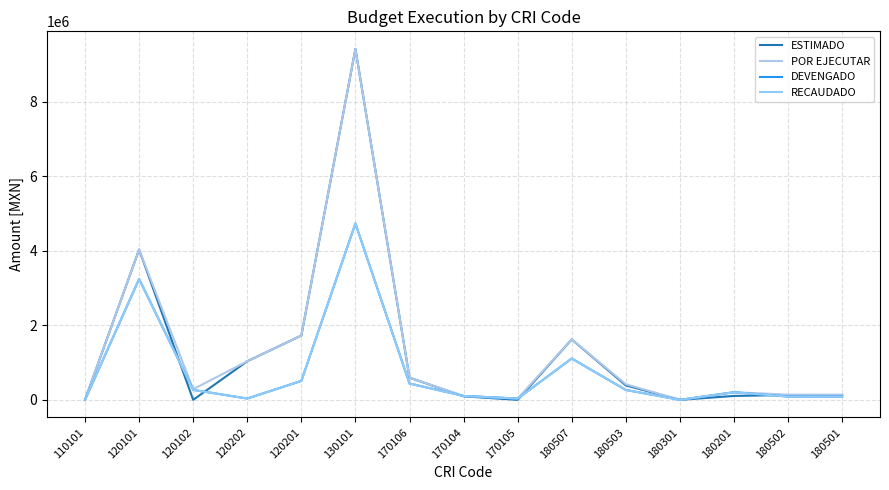

Does the chart have visible grid lines?

Yes